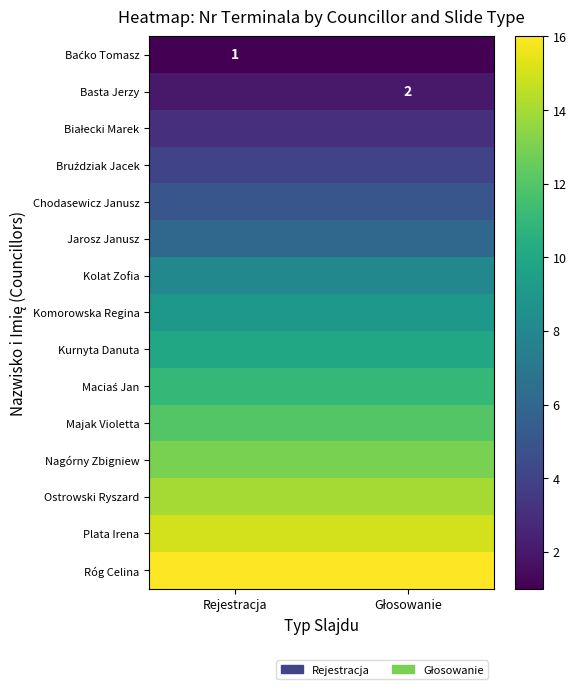

What is the greatest value displayed?

16